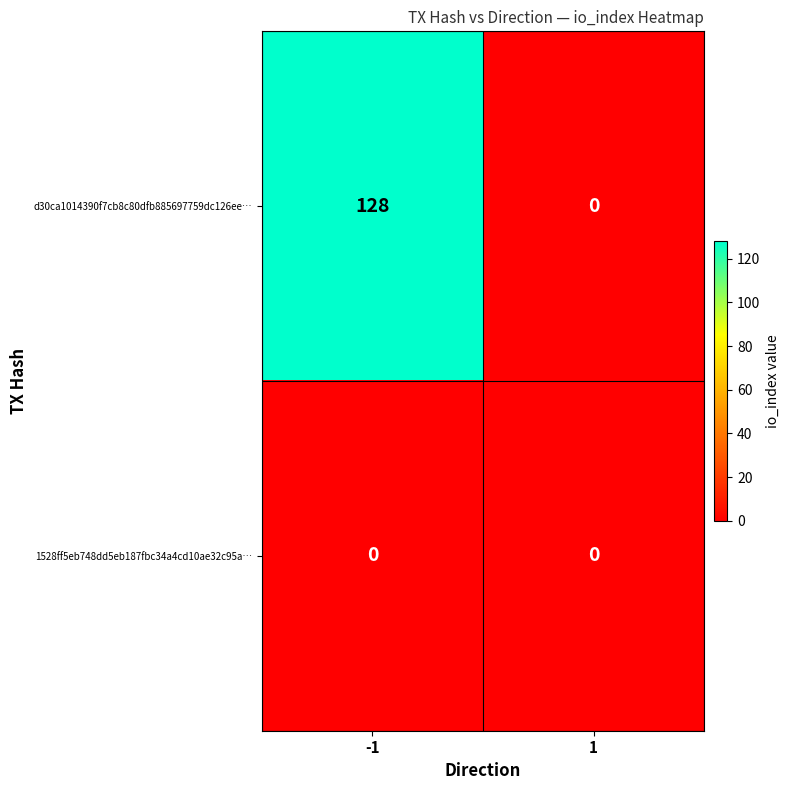

What is the approximate value of d30ca1014390f7cb8c80dfb885697759dc126ee… at -1, to the nearest 50?

150